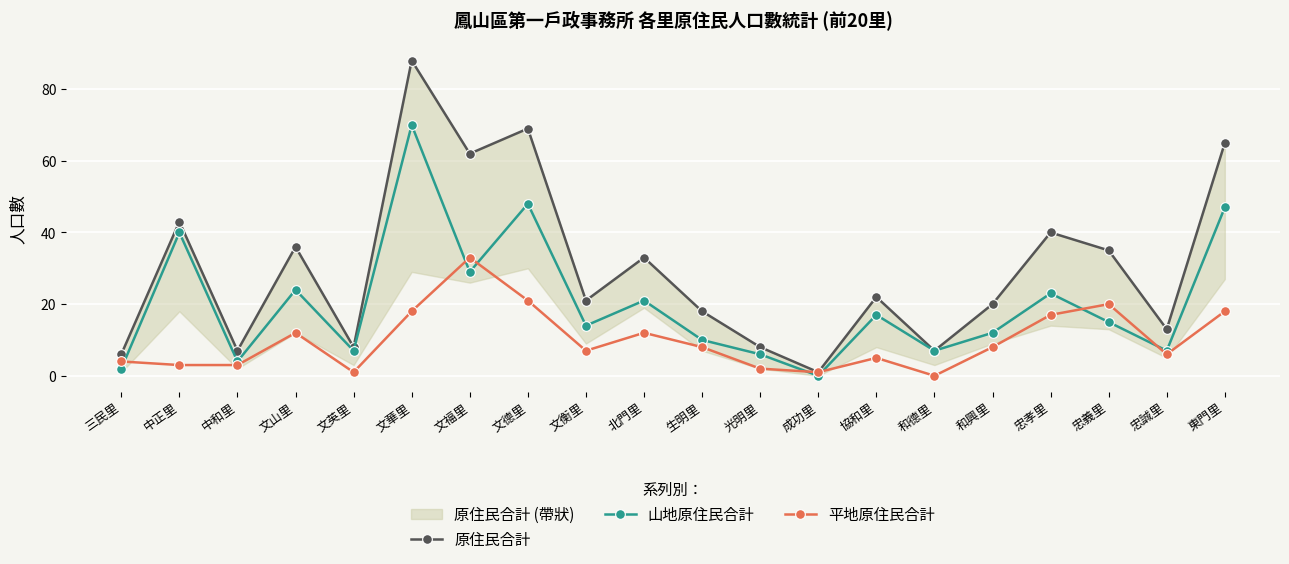

True or false: 原住民合計 has a value of 21 at 文衡里.

True